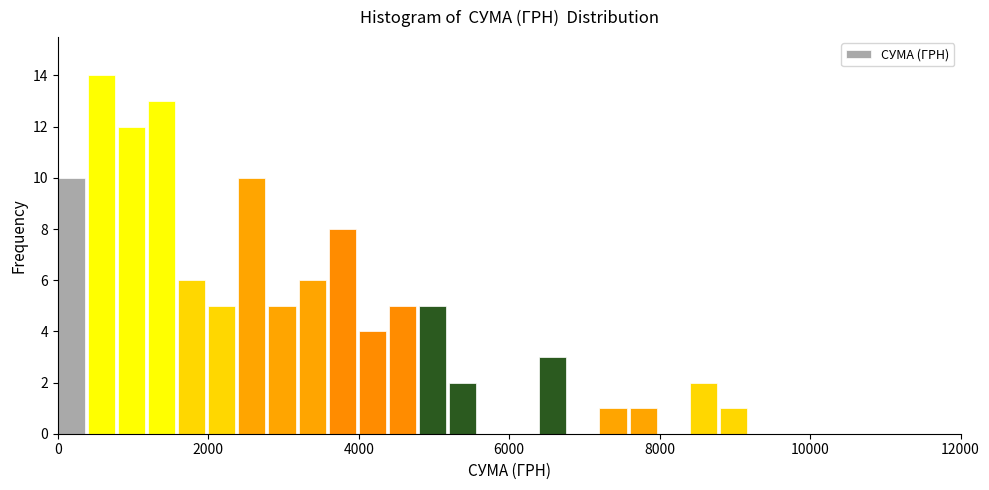

Around what value on the x-axis is the tallest bar? Give the approximate position of its centre, as read against the axis.

600